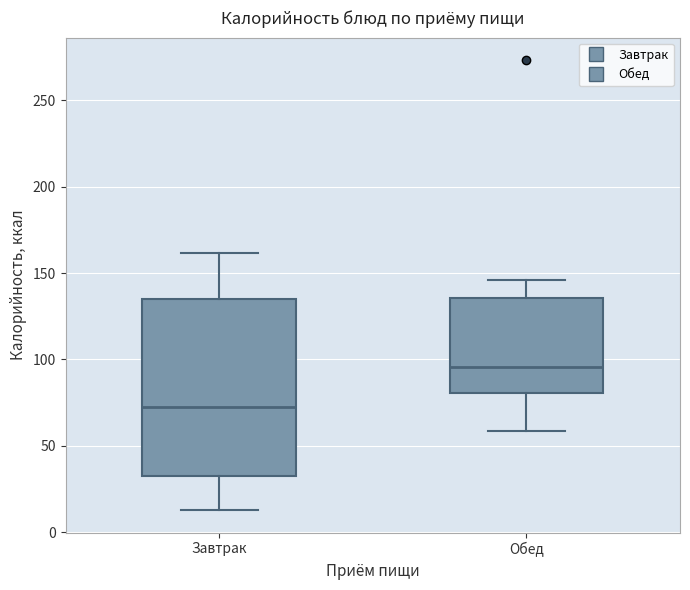

Where is the lower edge of the box for Обед on the y-axis? The values are not printed on the chart, so give them approximately, as read against the axis.

80